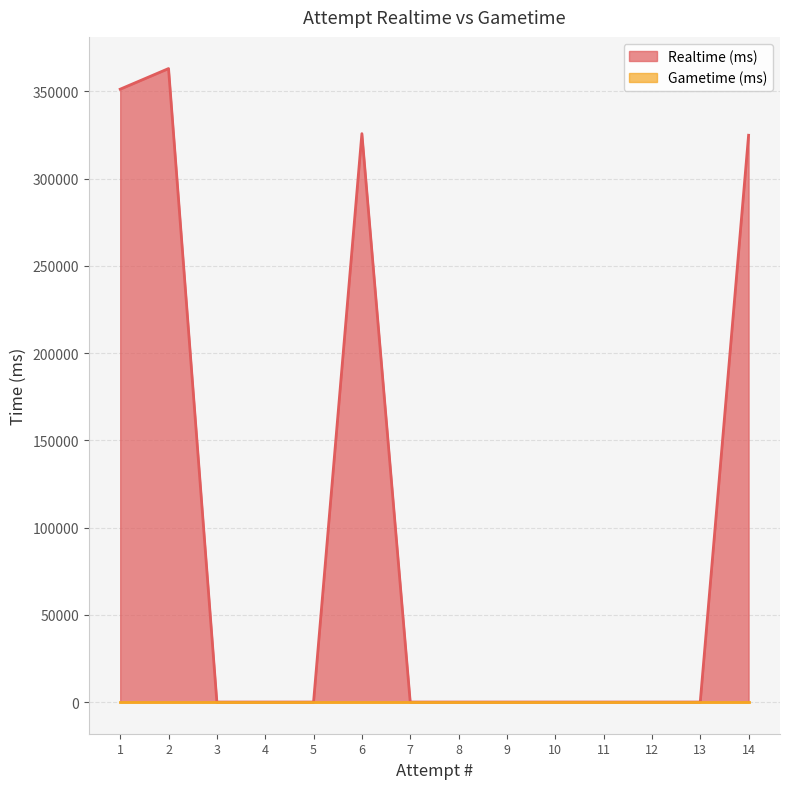

List the labels in order of value, smallest first.

13, 12, 11, 10, 9, 8, 7, 5, 4, 3, 14, 6, 1, 2